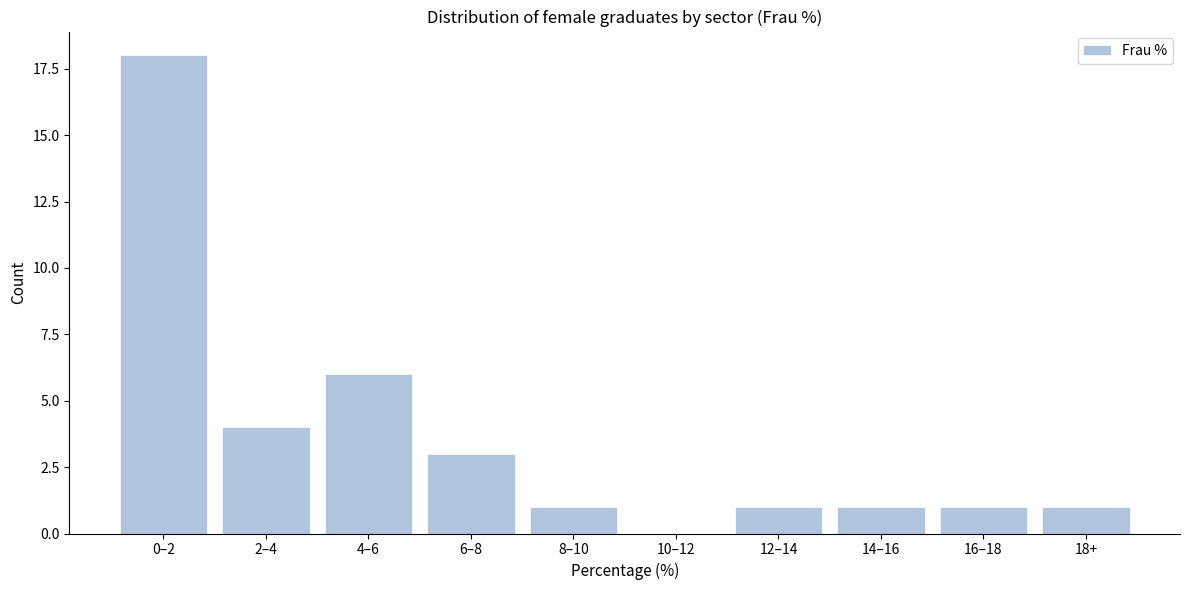

Reading left to right, what are all the values shown in this chart?

0–2=18	2–4=4	4–6=6	6–8=3	8–10=1	10–12=0	12–14=1	14–16=1	16–18=1	18+=1